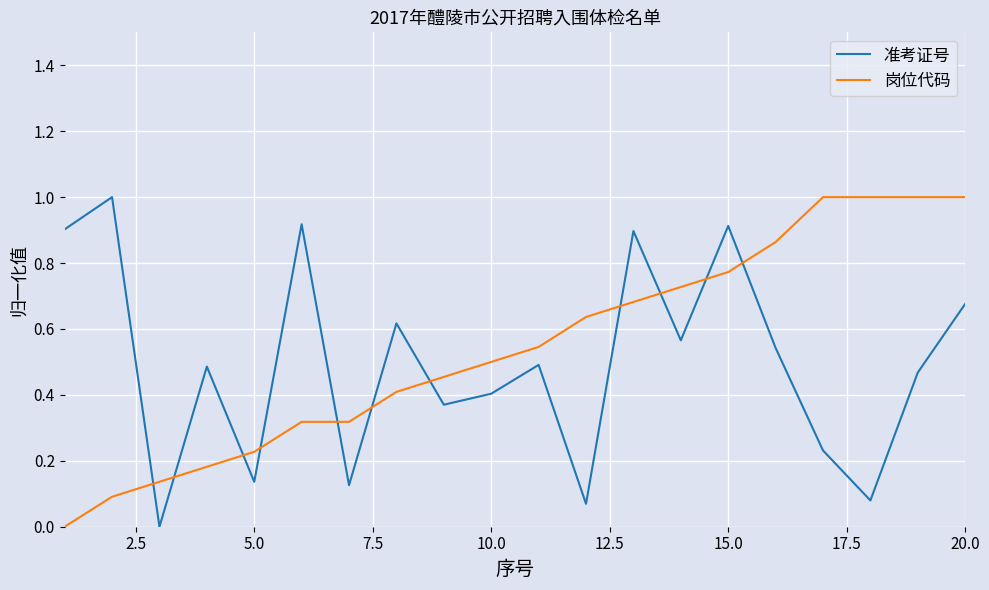

Which series ends up on top after the final intersection of 岗位代码 and 准考证号?

岗位代码